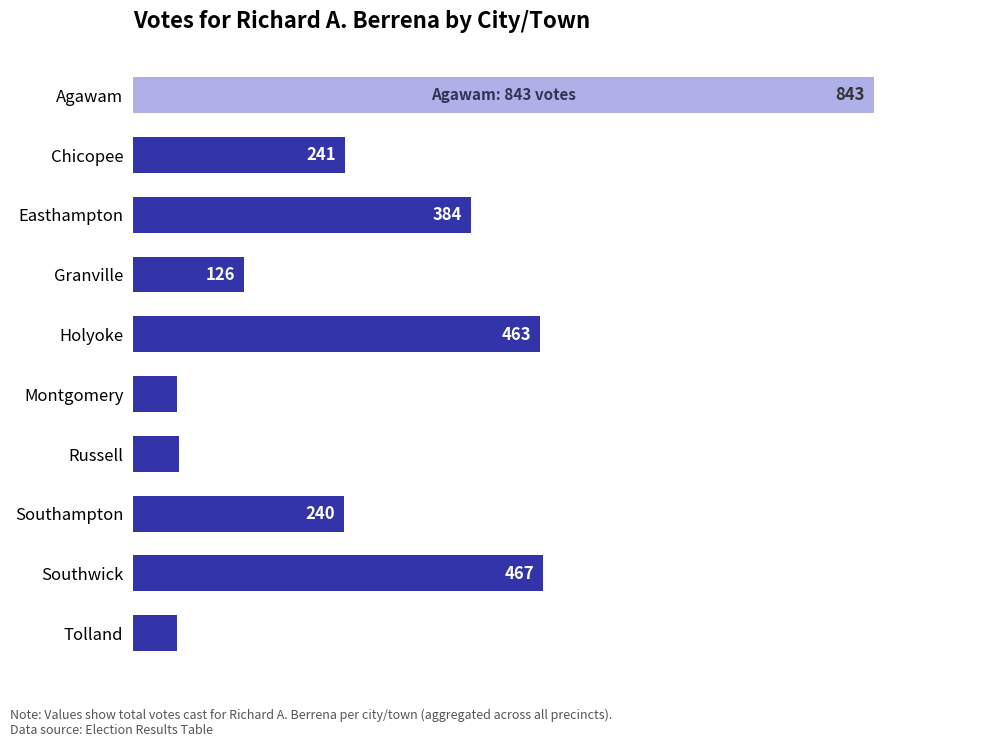

Reading bottom to top, list all the values displayed in this chart.

Tolland=50	Southwick=467	Southampton=240	Russell=52	Montgomery=50	Holyoke=463	Granville=126	Easthampton=384	Chicopee=241	Agawam=843